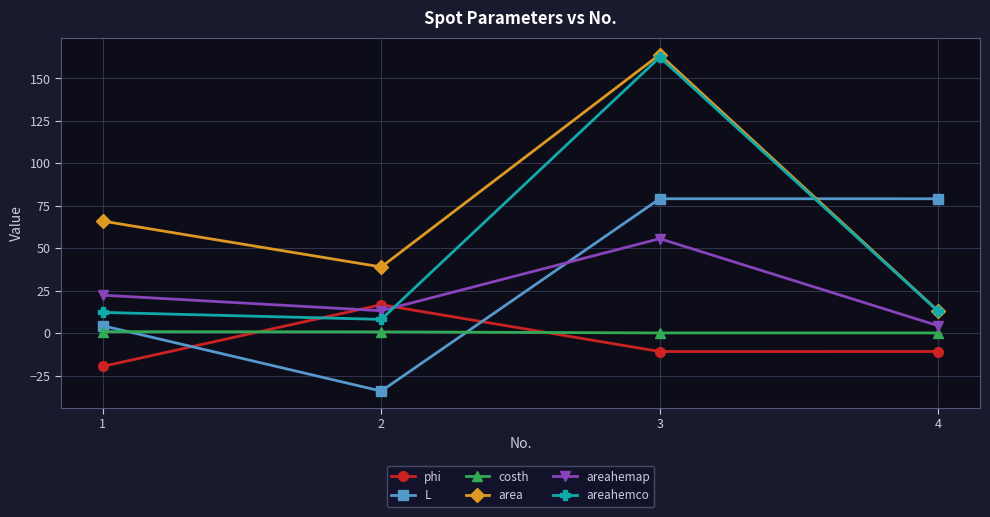

At which category is the sum across all series the highest?

3